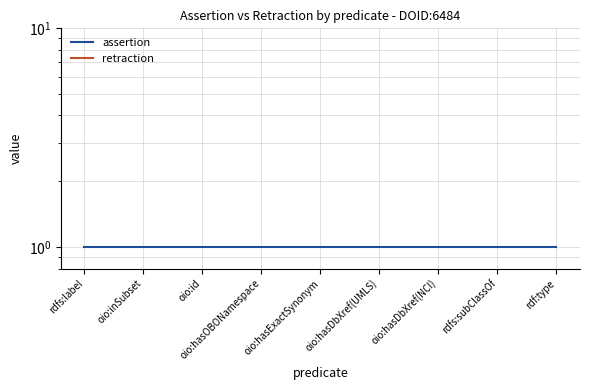

Between oio:hasExactSynonym and oio:hasDbXref(UMLS), which series saw the biggest shift?

assertion